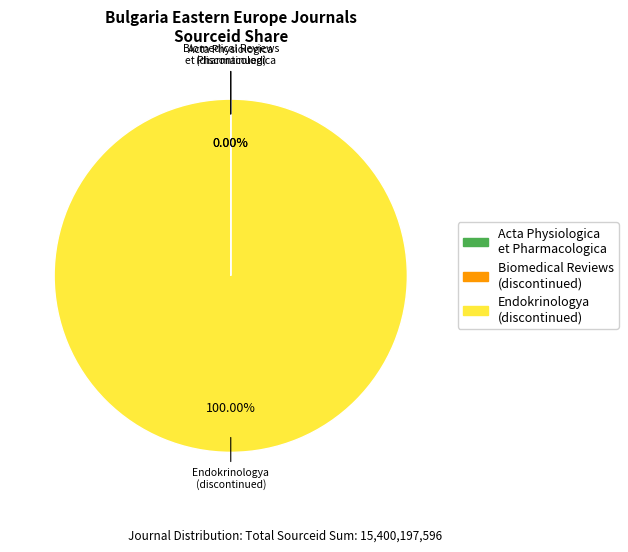

What is the majority slice?

Endokrinologya (discontinued)